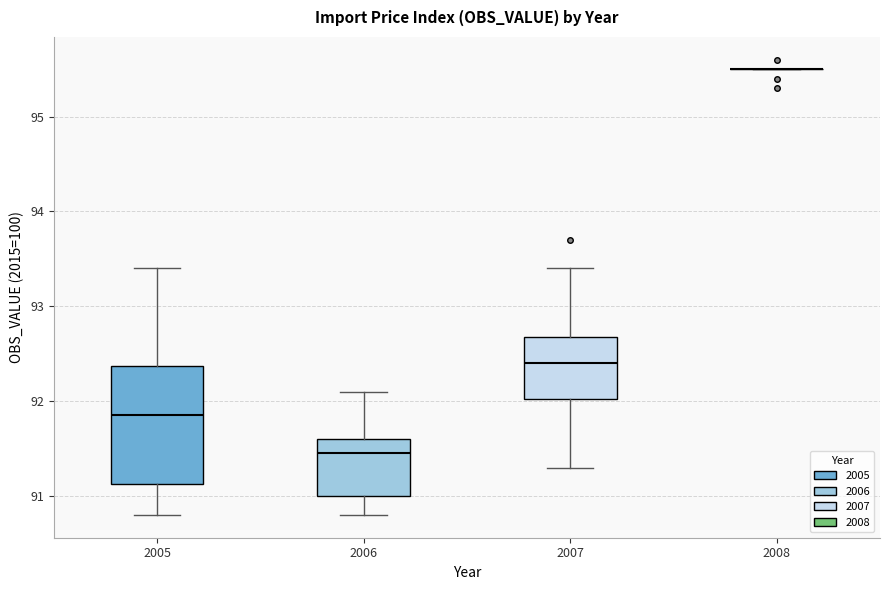

Reading left to right, read every box against the y-axis: the position of its median line, the range the box covers, and the ends of its whiskers. The values are not printed on the chart, so give them approximately, as read against the axis.

2005: median 91.9, box 91.1 to 92.4, whiskers 90.8 to 93.4
2006: median 91.5, box 91.0 to 91.6, whiskers 90.8 to 92.1
2007: median 92.4, box 92.0 to 92.7, whiskers 91.3 to 93.4
2008: box collapsed to a line at 95.5, whiskers 95.5 to 95.5